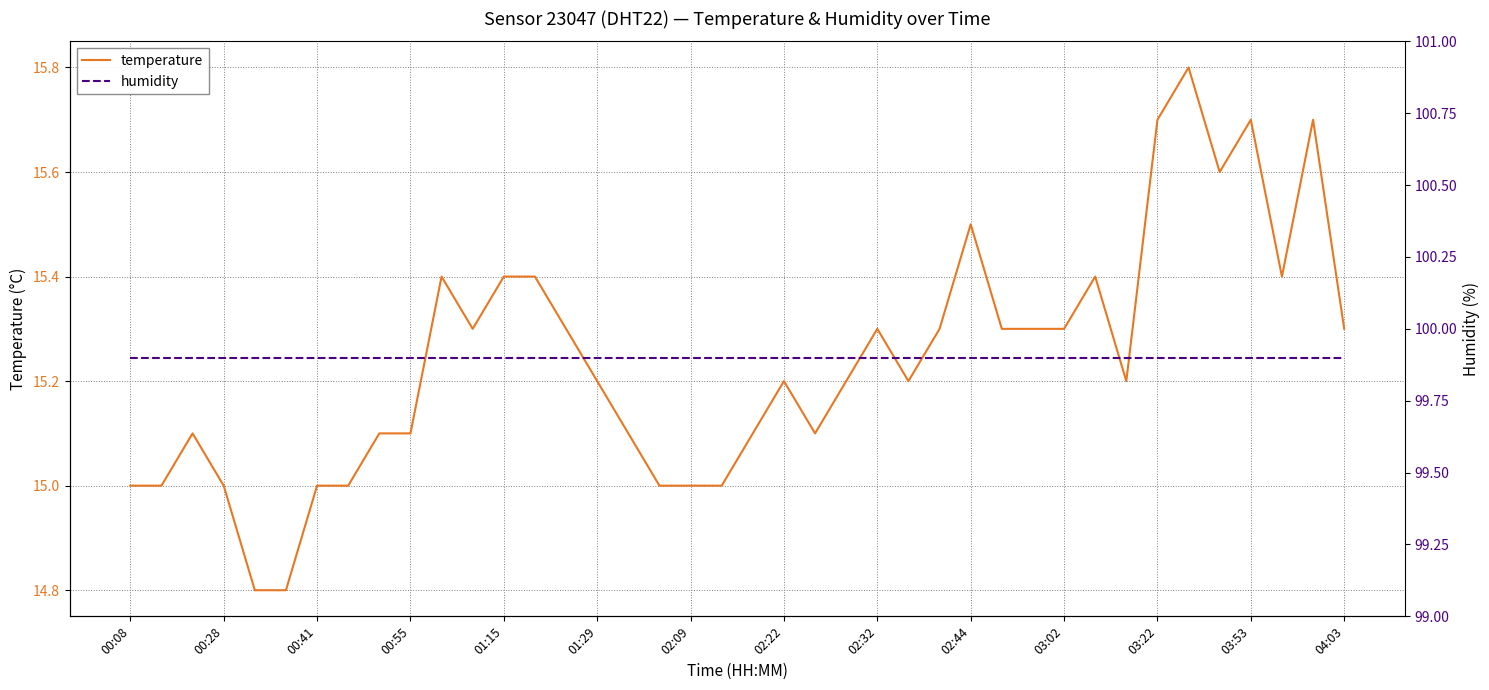

The temperature series shows 5.0 at 03:53. True or false?

False